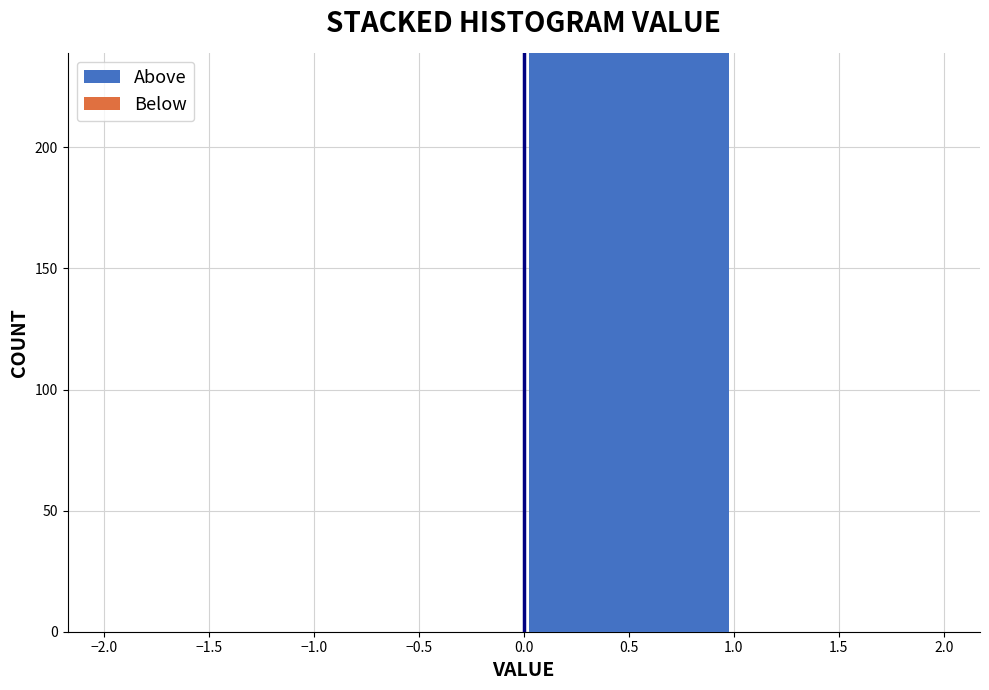

Over which range of the x-axis is the bar tallest?

0.0 to 1.0